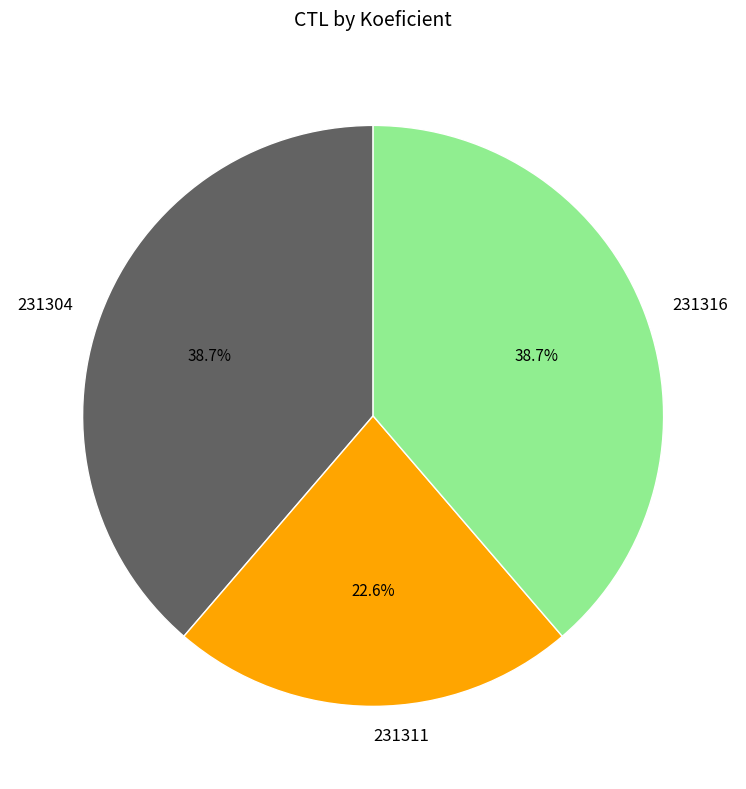

How many segments does this pie chart have?

3